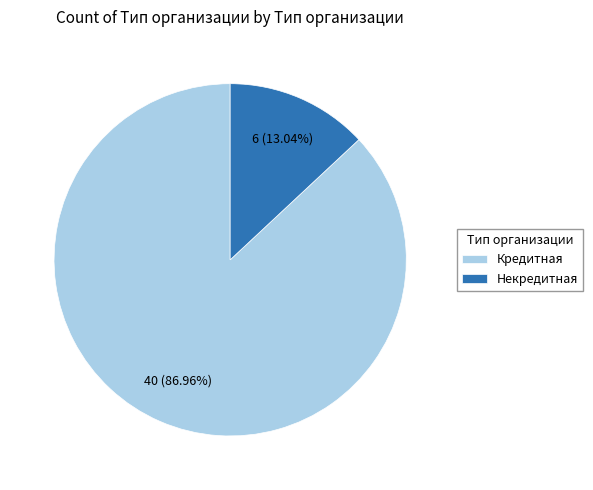

What percentage is the Кредитная slice, to the nearest percent?

87%